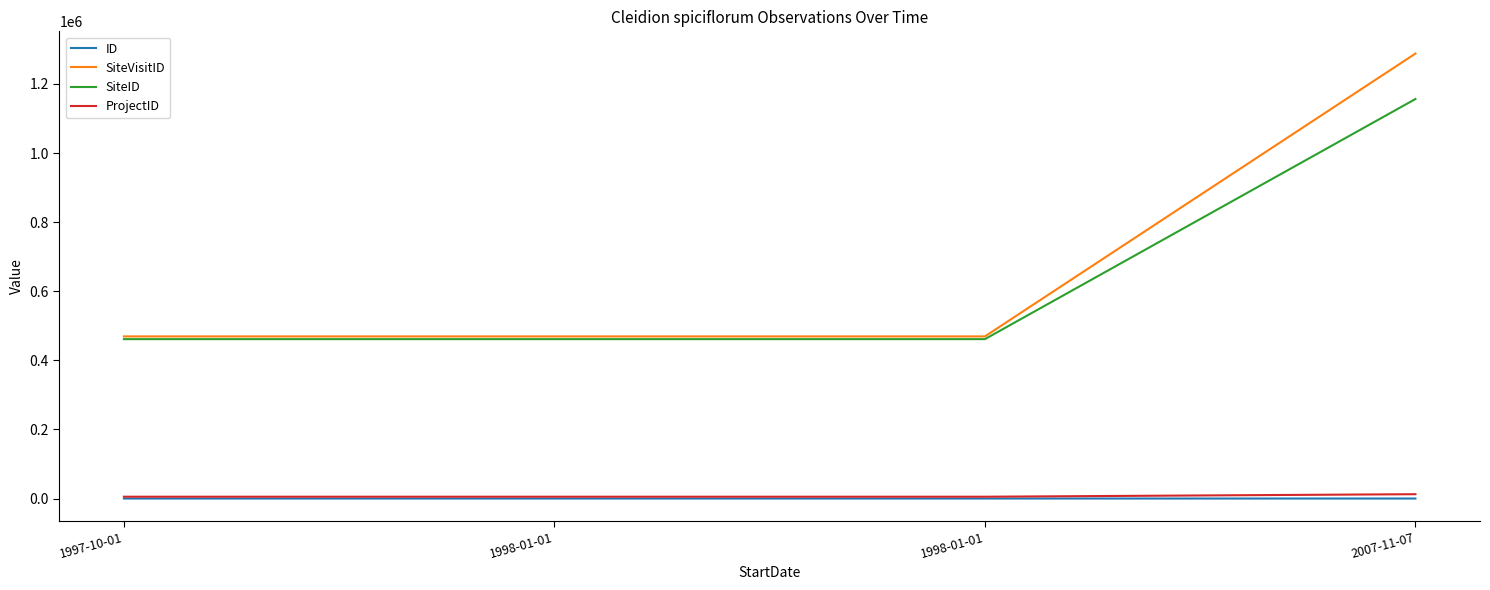

How many lines are shown in the chart?

4